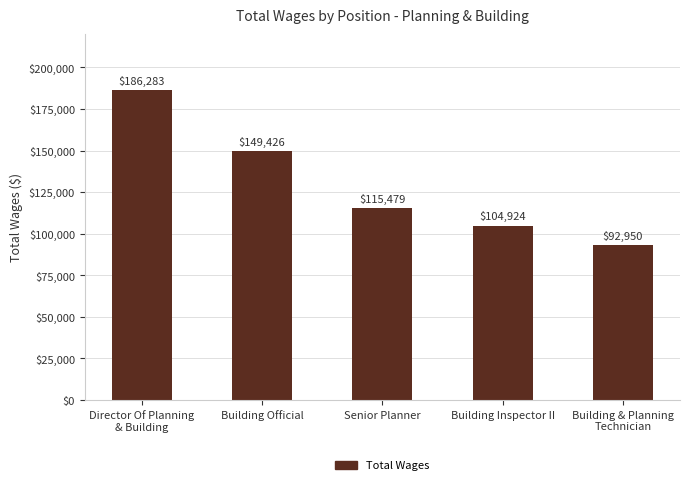

Rank the categories by value from lowest to highest.

Building & Planning
Technician, Building Inspector II, Senior Planner, Building Official, Director Of Planning
& Building